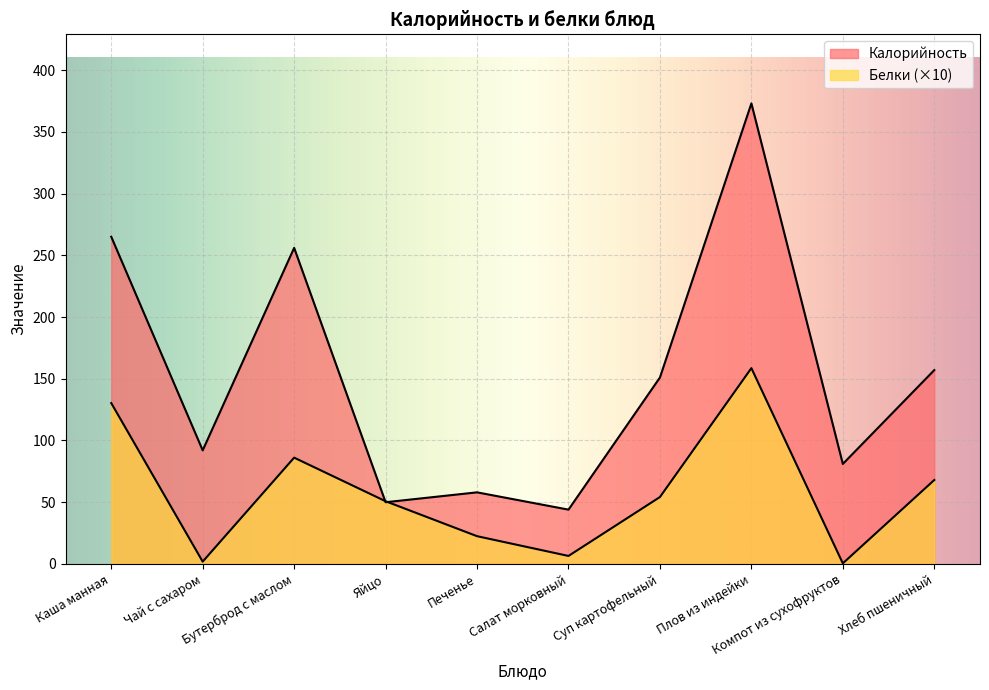

List the labels in order of Калорийность value, smallest first.

Салат морковный, Яйцо, Печенье, Компот из сухофруктов, Чай с сахаром, Суп картофельный, Хлеб пшеничный, Бутерброд с маслом, Каша манная, Плов из индейки